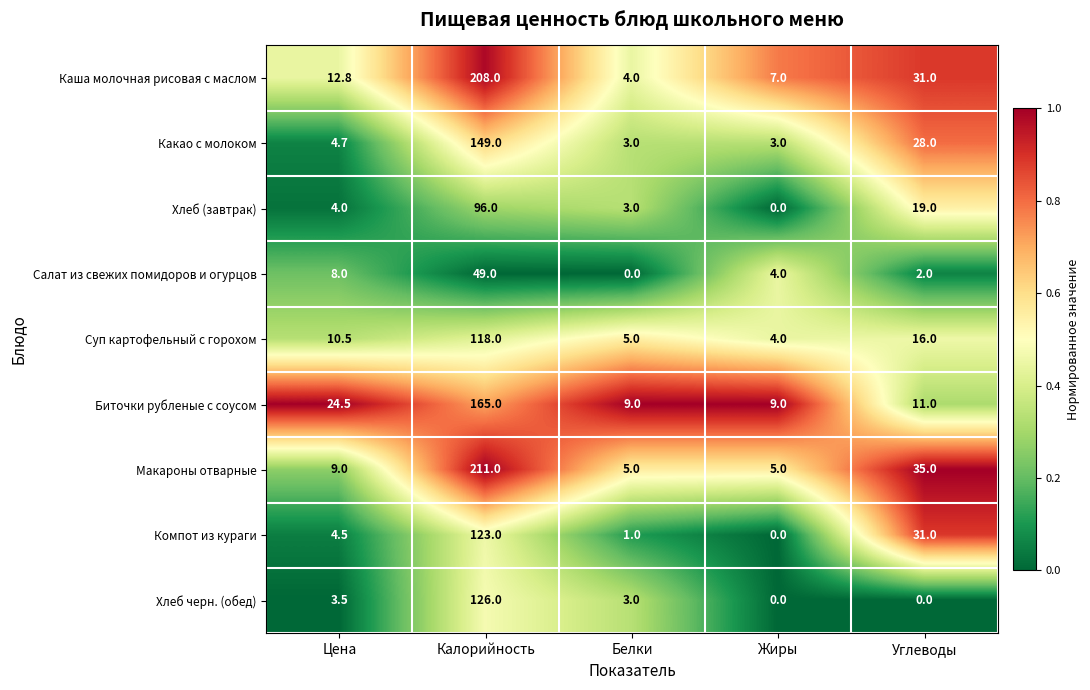

What is the maximum value shown in the chart?

211.0